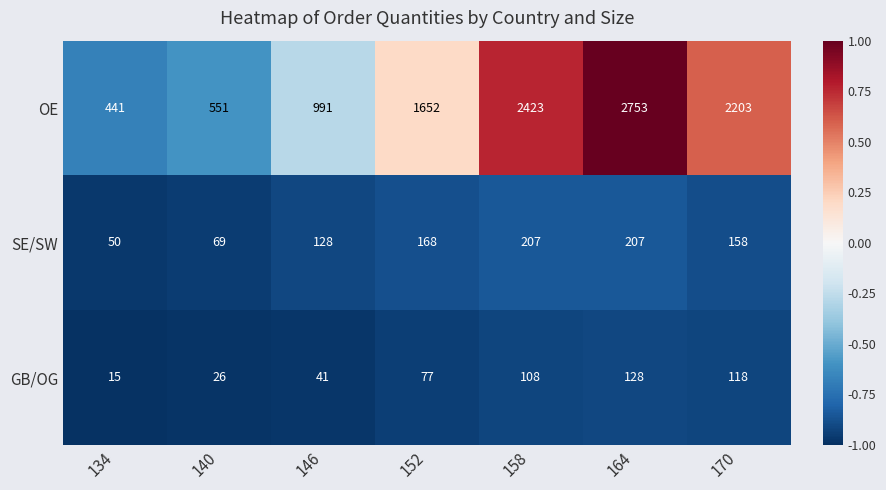

The GB/OG series shows 44 at 140. True or false?

False